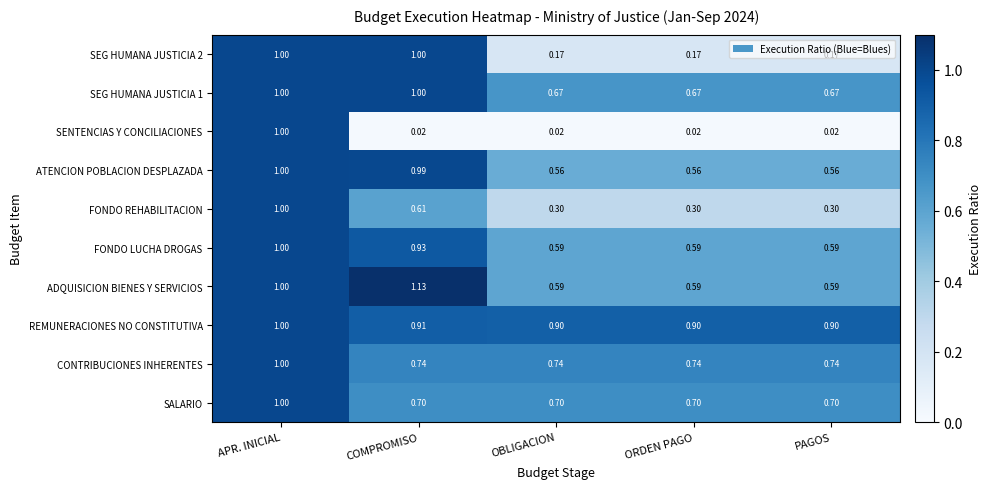

Which label corresponds to the largest value in the chart?

COMPROMISO